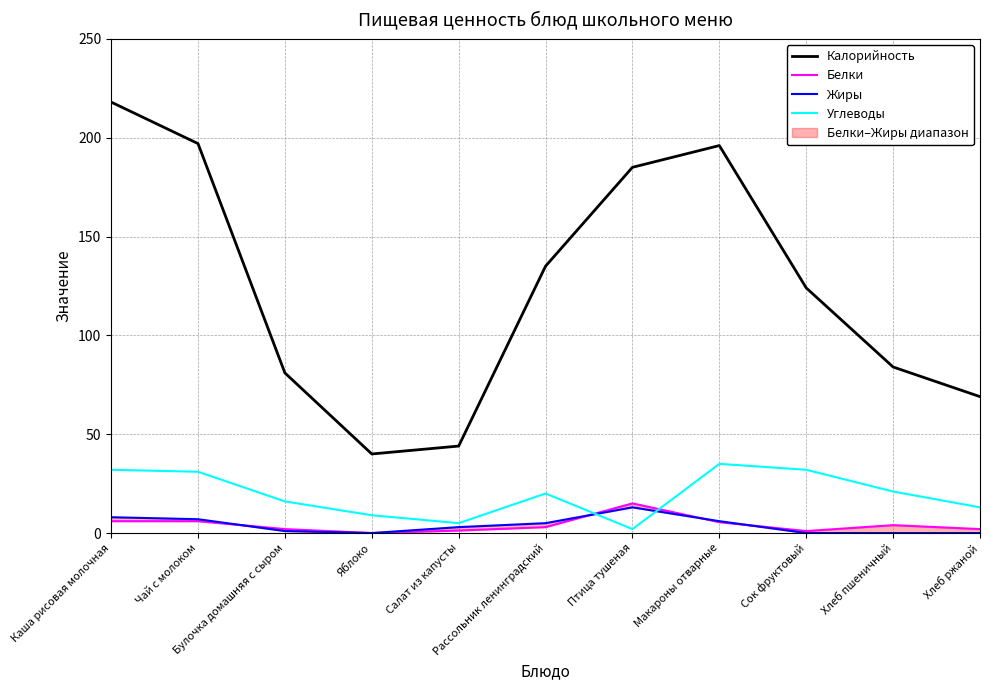

Between which two adjacent categories do Жиры and Белки first intersect?

Чай с молоком and Булочка домашняя с сыром